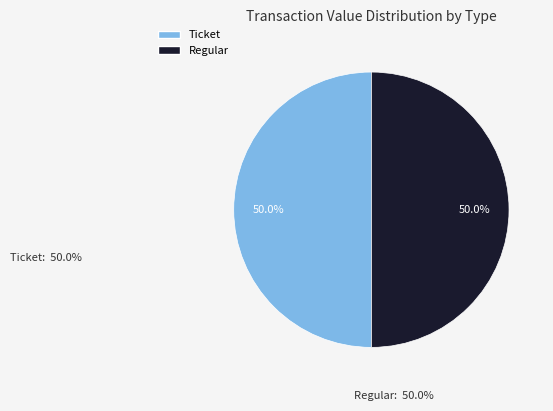

How many segments does this pie chart have?

2